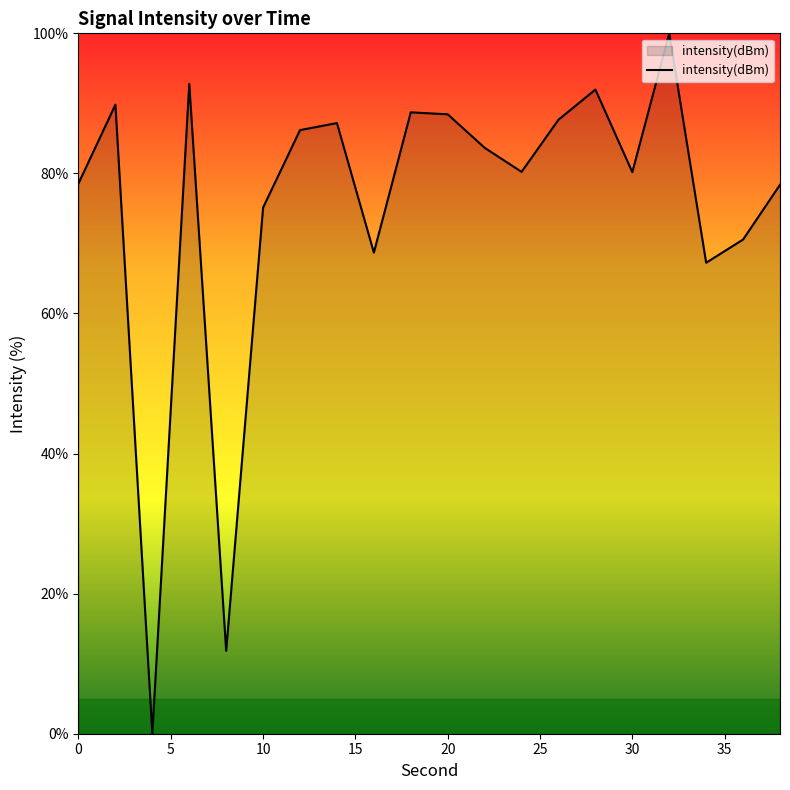

What is the greatest value displayed?

100.0